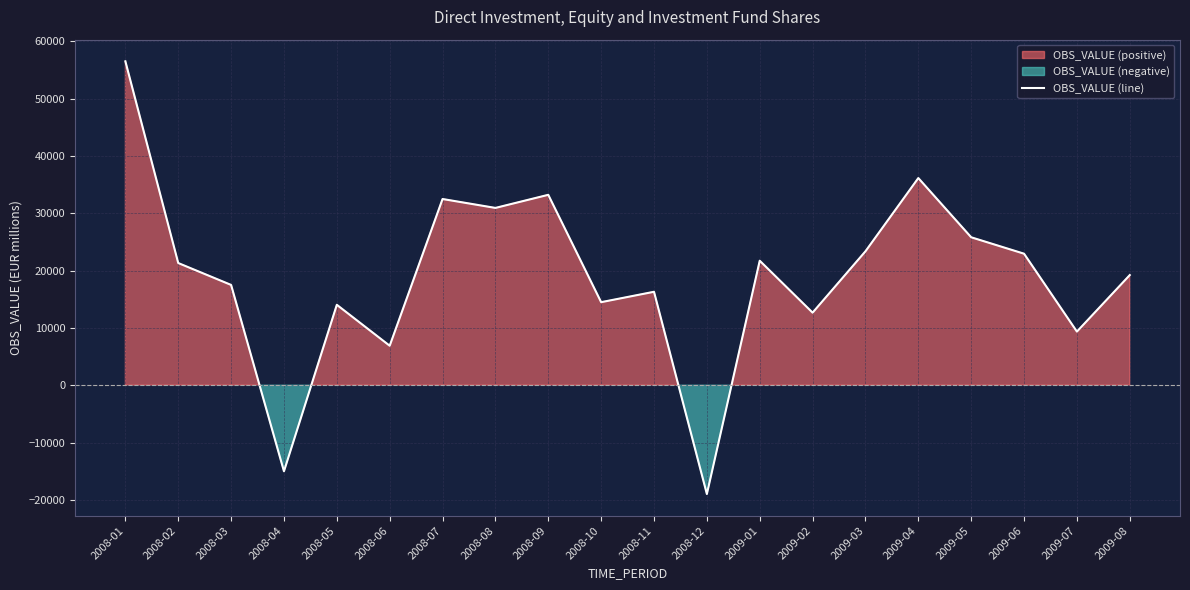

What is the label of the 20th point from the left?

2009-08